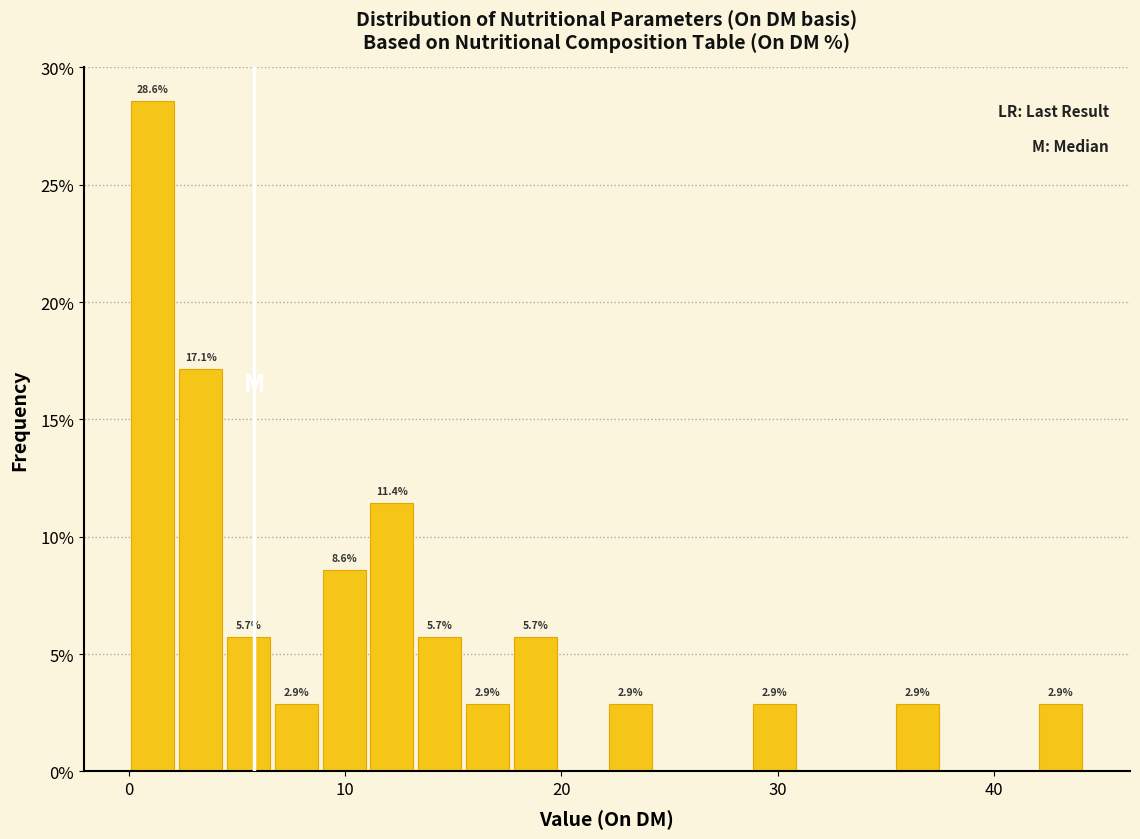

Read against the x-axis, roughly where is the centre of the tallest bar?

1